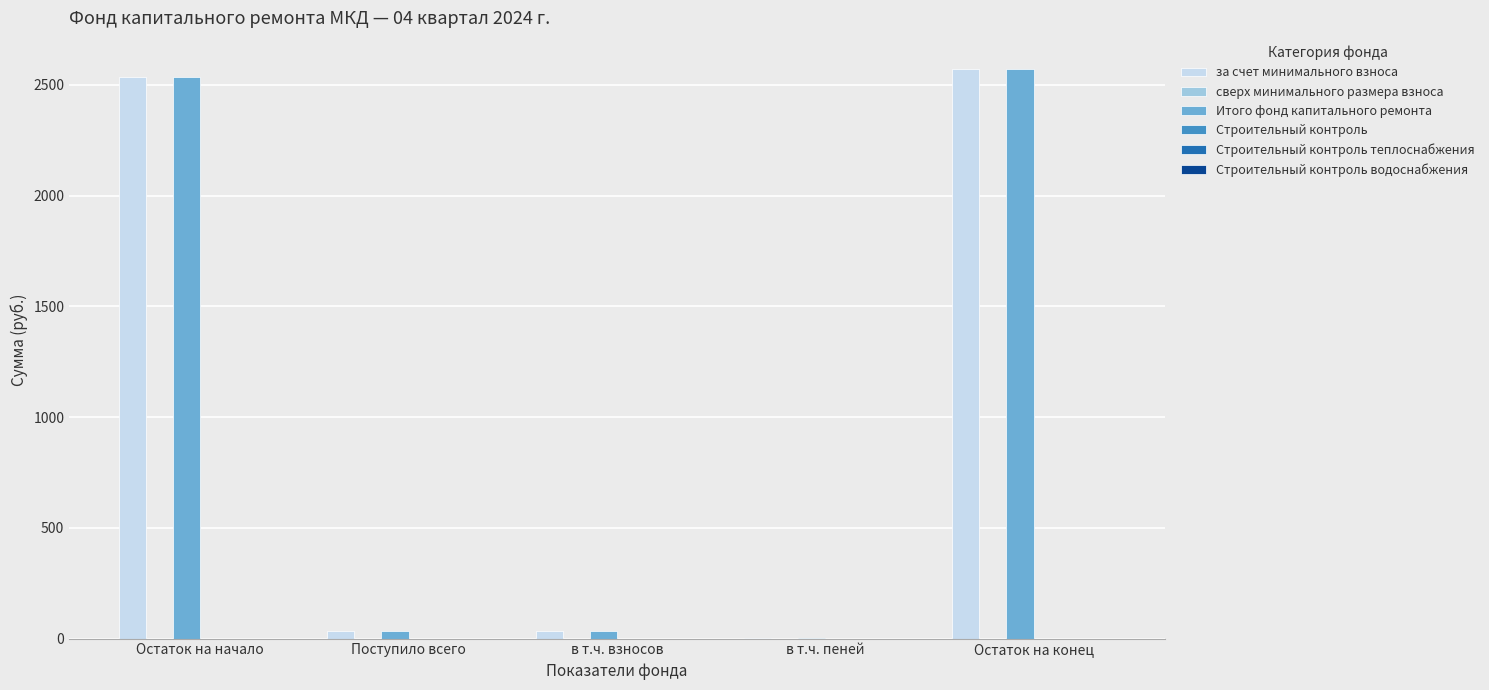

How many distinct data groups are displayed?

2